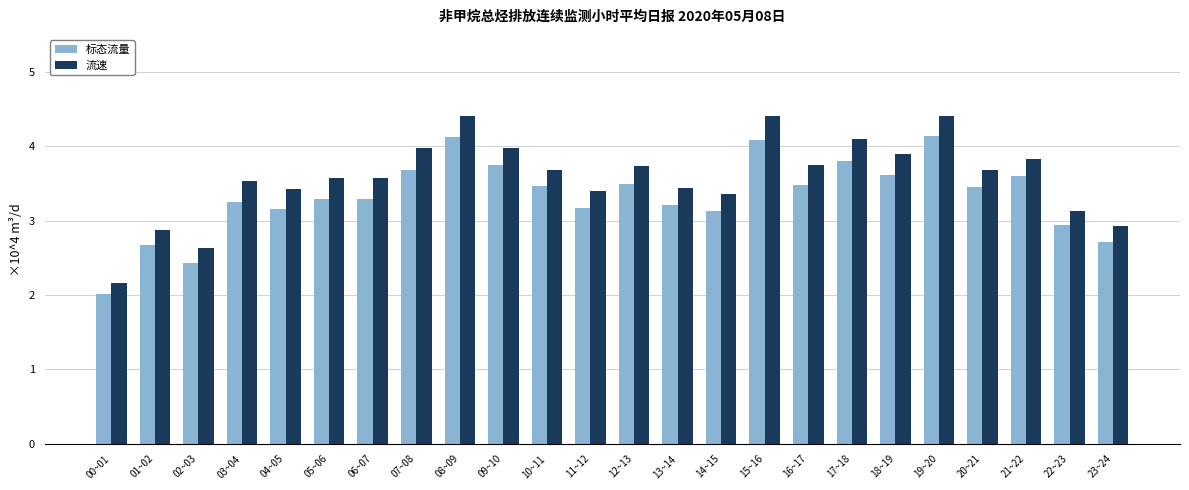

How many data points in 流速 are less than 3?

4